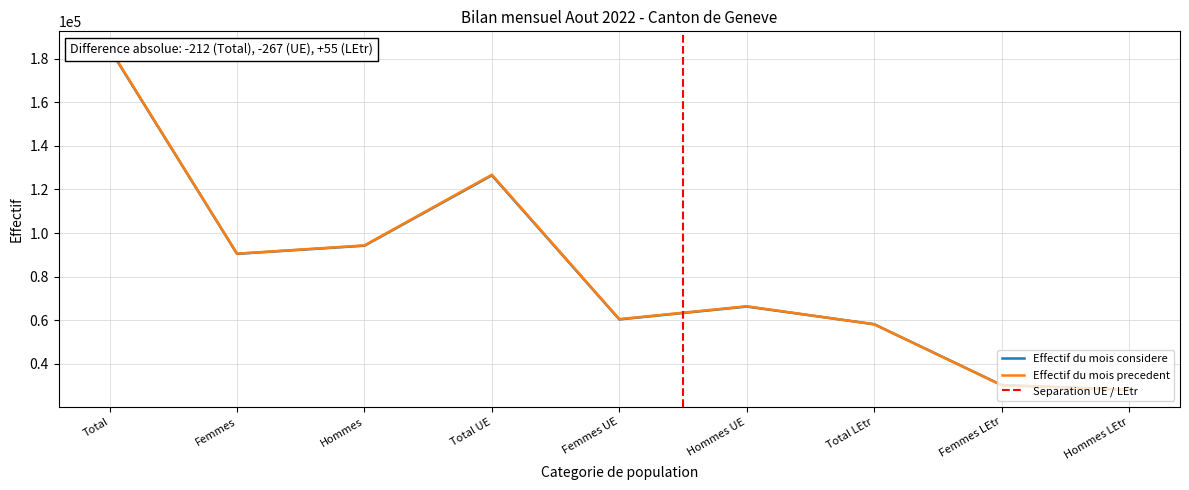

What is the value of the Effectif du mois precedent point at the 5th from the left?

60428